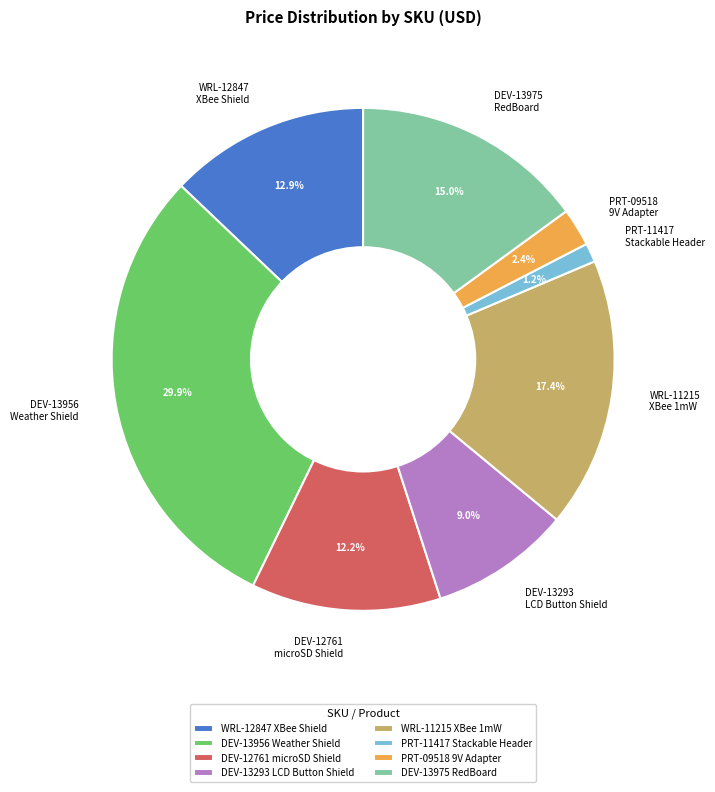

What is the largest slice in the pie chart?

DEV-13956 Weather Shield